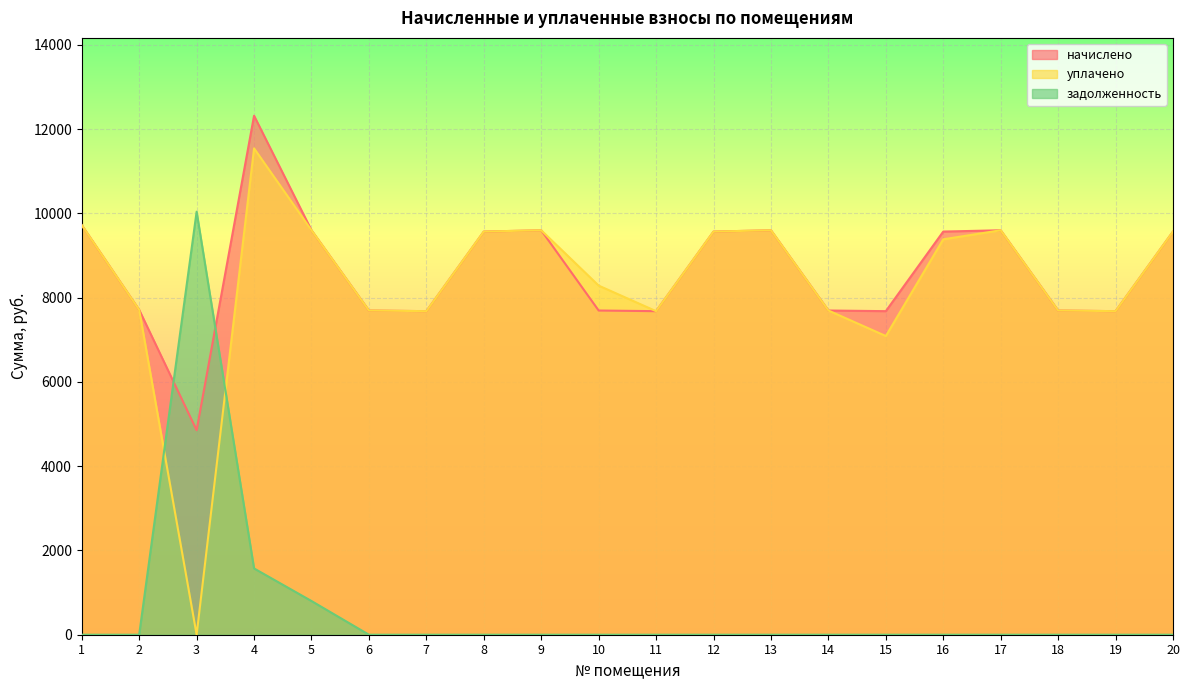

Rank the series by their maximum value, from highest to lowest.

начислено, уплачено, задолженность